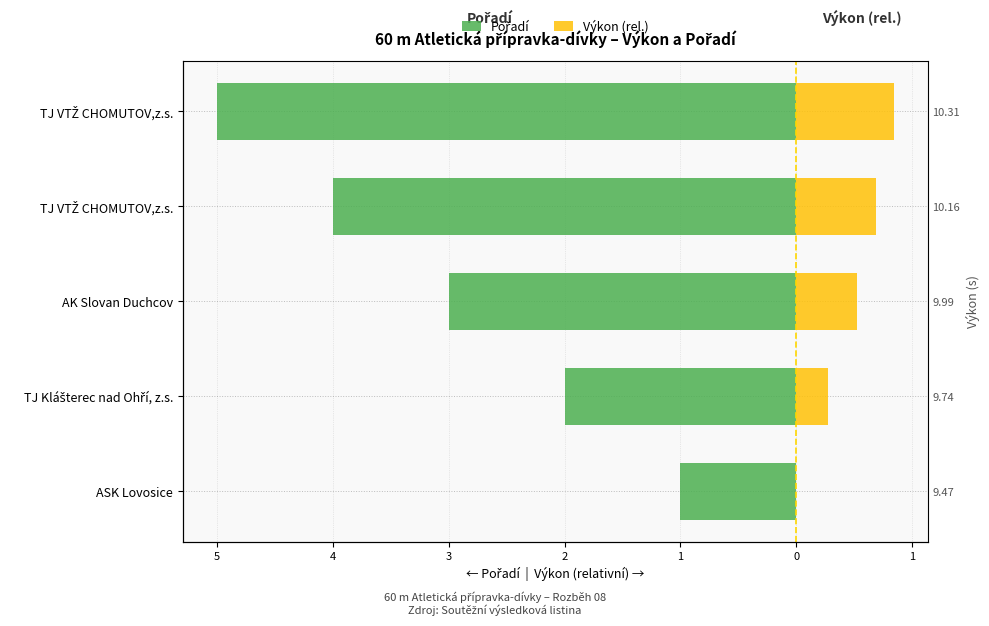

How many groups of bars are there?

5